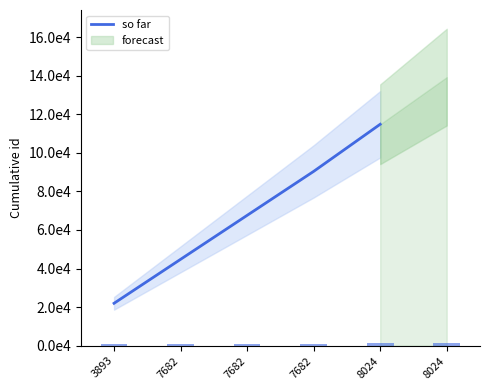

Count the number of values greater than 67571.

2